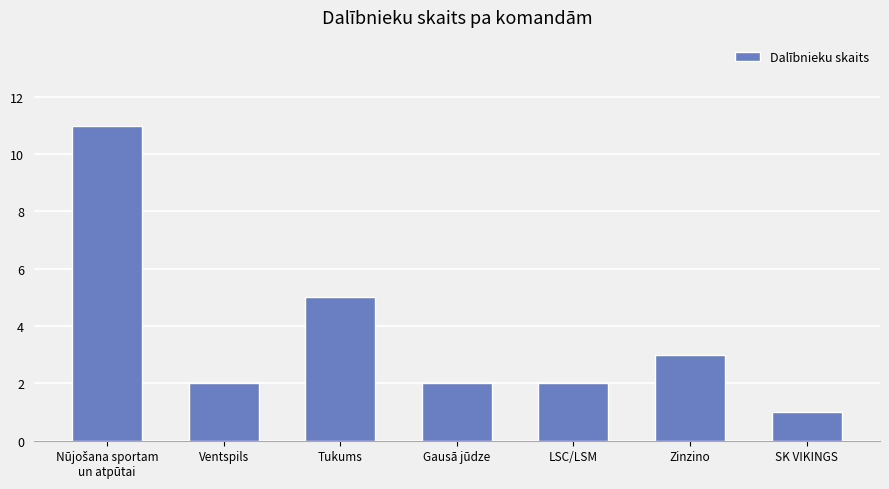

What is the sum of all values?

26